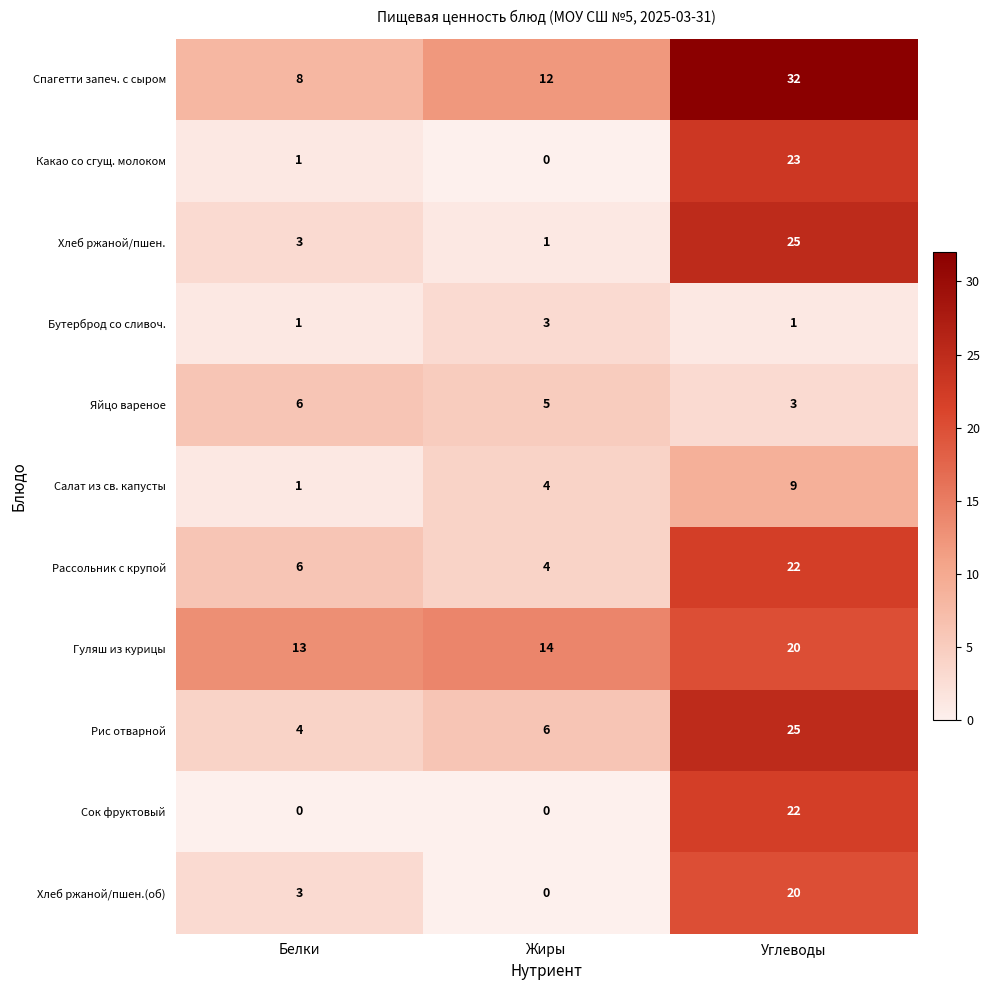

What is the sum of the Рис отварной values at Углеводы and Жиры?

31